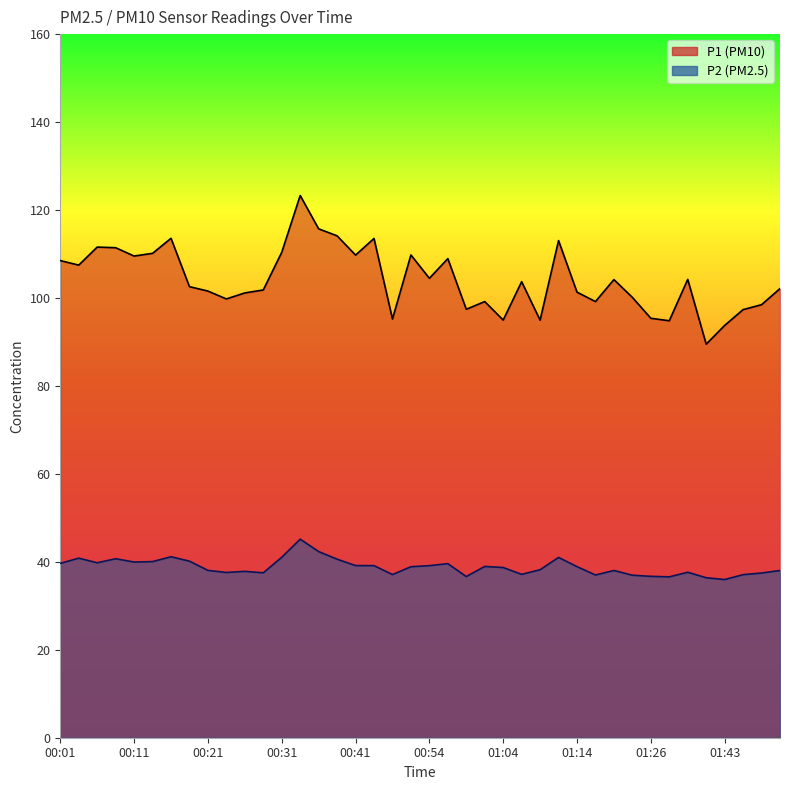

Which series has the widest spread of values?

P1